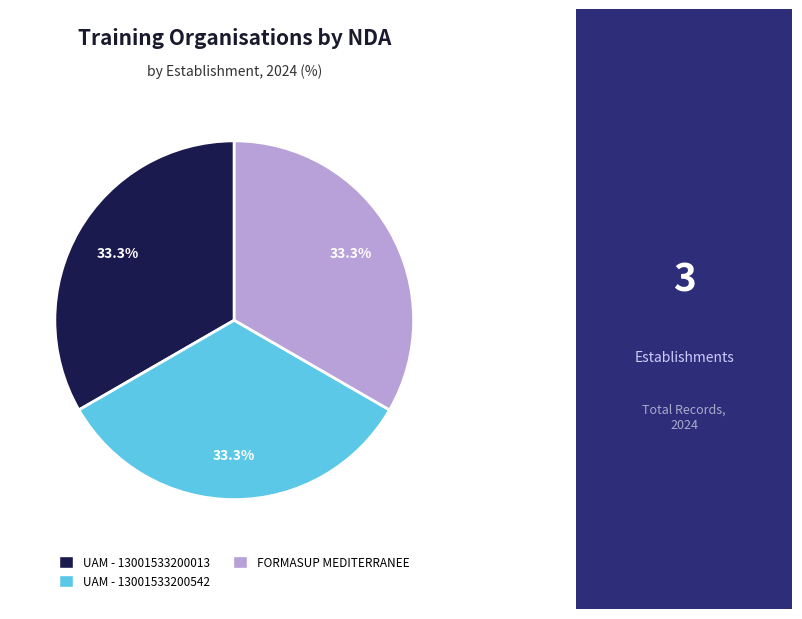

What is the ratio of the value at UAM - 13001533200013 to the value at UAM - 13001533200542?

1.0